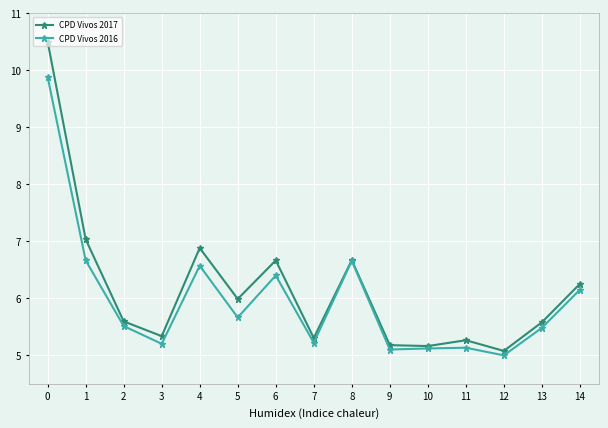

Does the chart display data point markers on the line(s)?

Yes